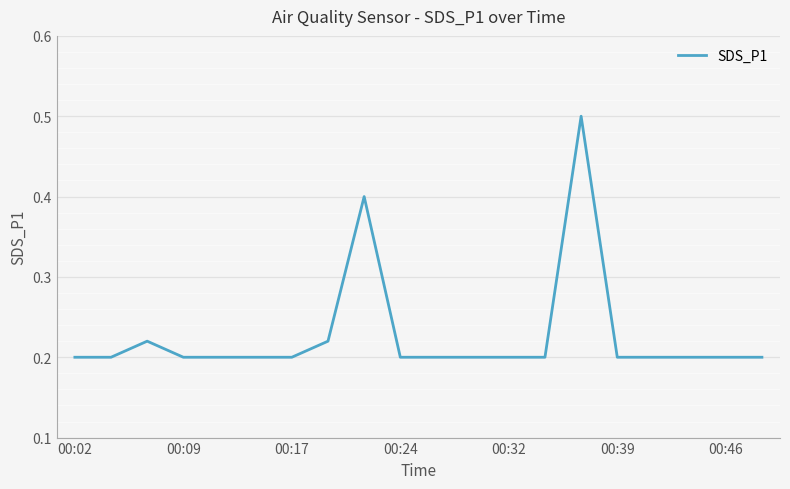

What is the sum of all values?

4.5